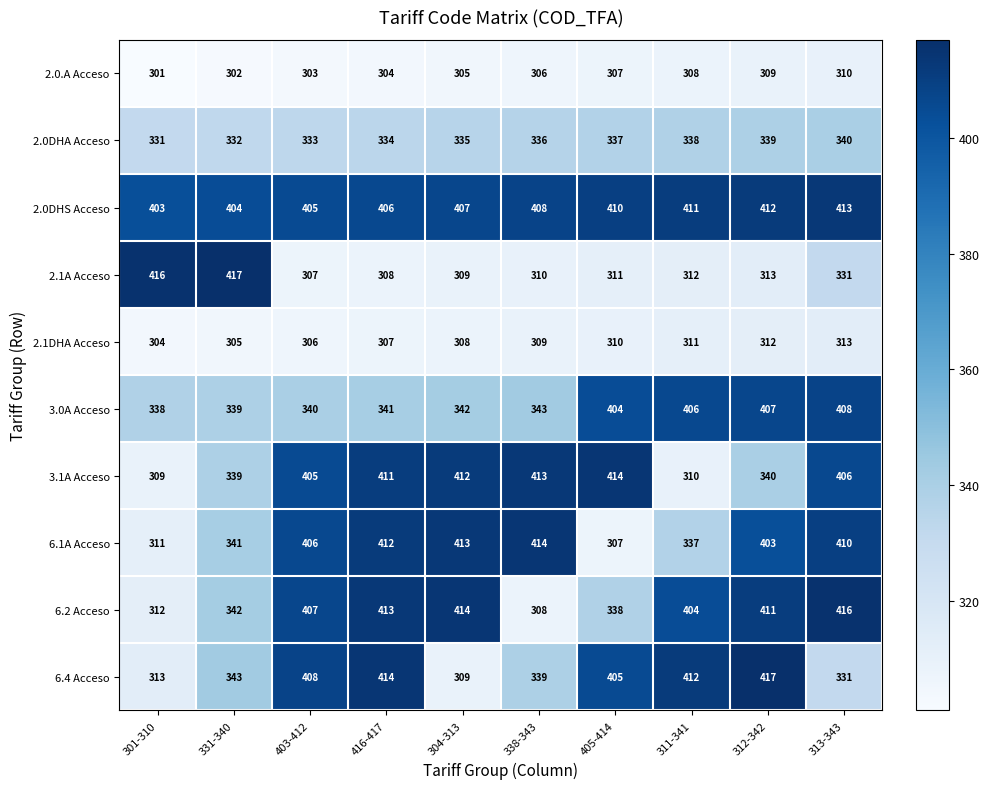

At how many categories does at least one series exceed 367?

10